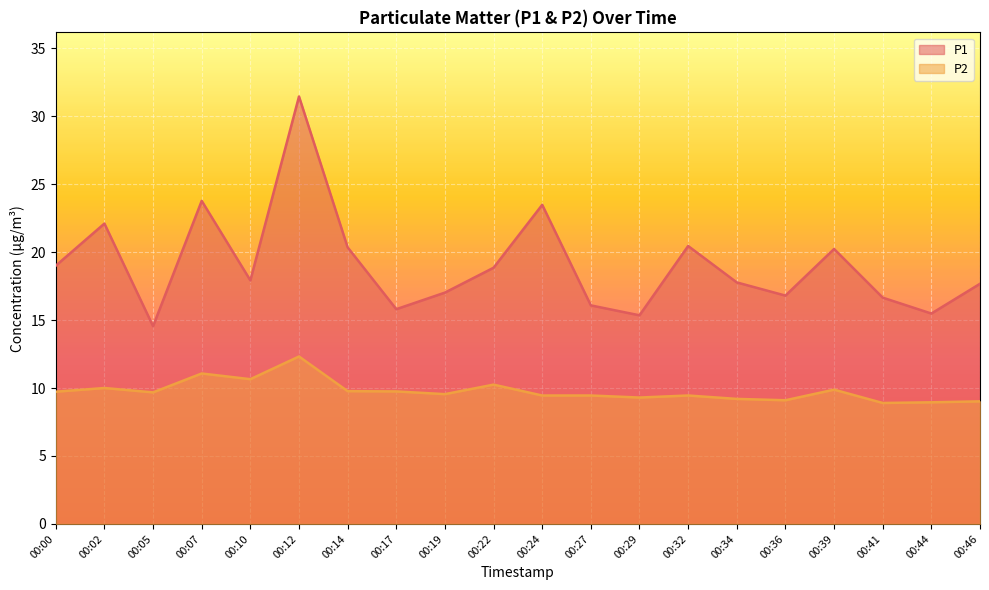

How many lines are shown in the chart?

2